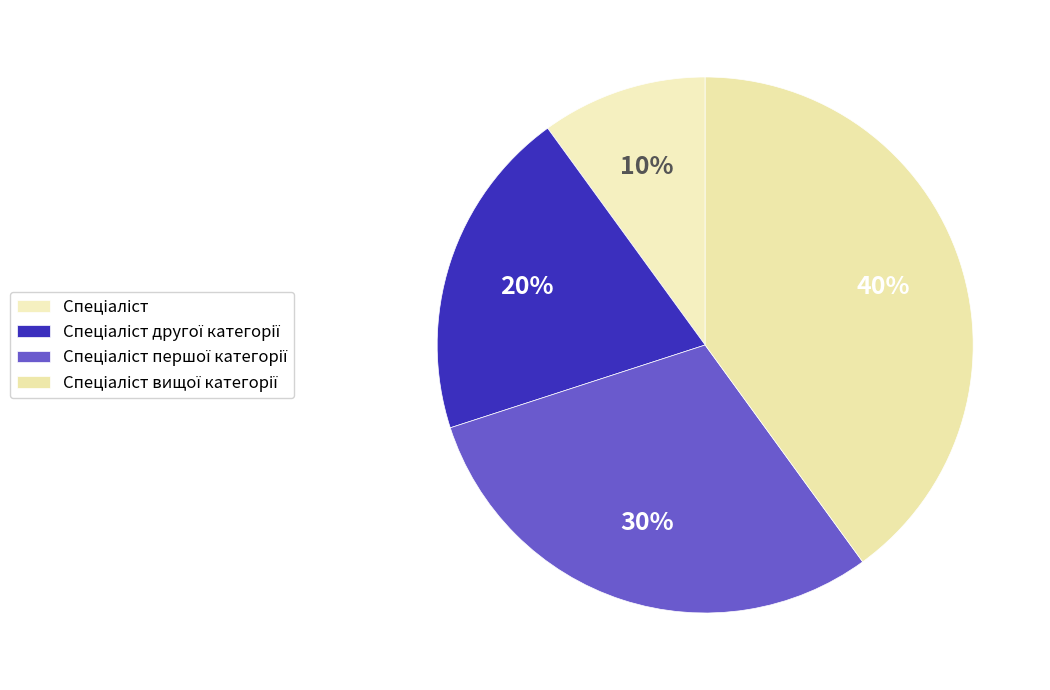

How many slices are in this pie chart?

4